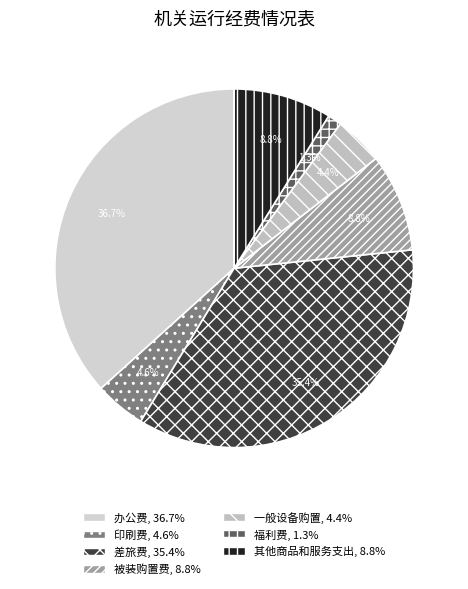

To the nearest percent, what is the difference between the 差旅费 and 福利费 slice percentages?

34%